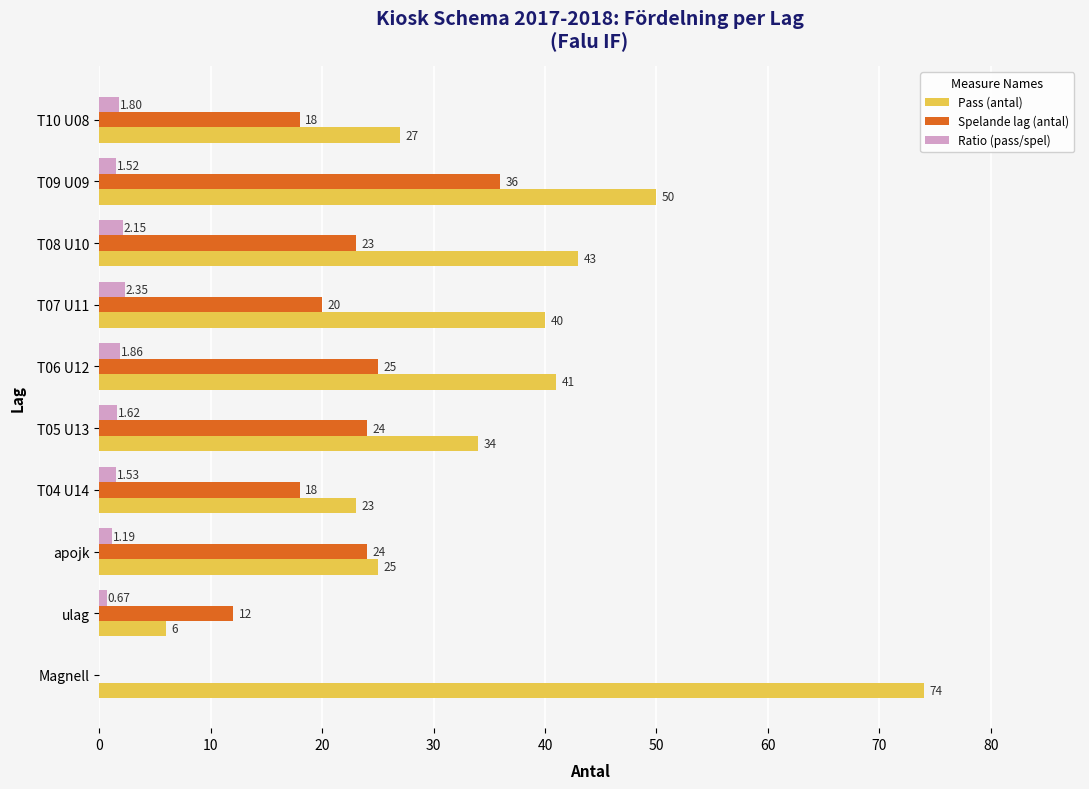

Which series has the largest total across all categories?

Pass (antal)